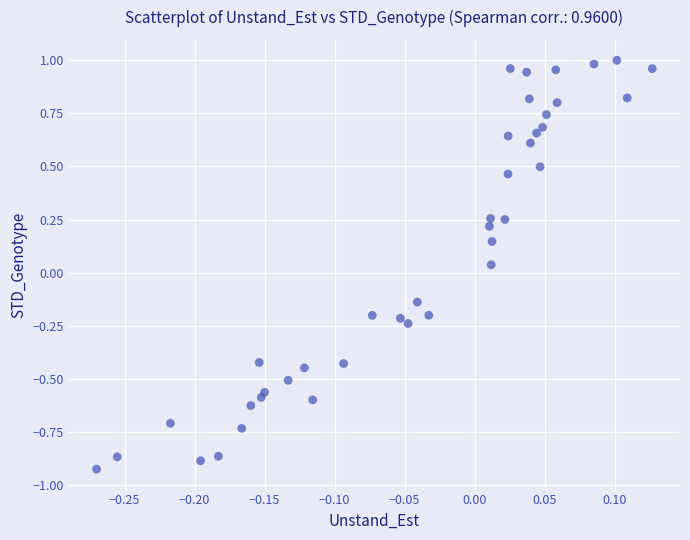

What is the range of X values (max minus min)?

0.4